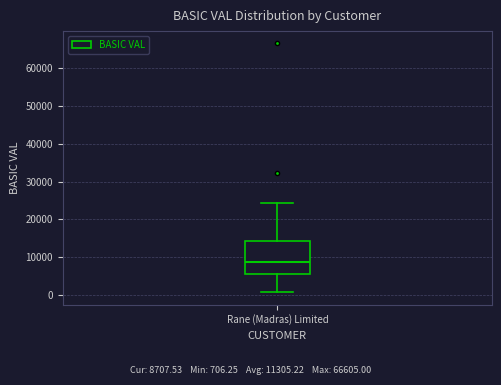

Where does the lower whisker of the box for Rane (Madras) Limited end on the y-axis? The values are not printed on the chart, so give them approximately, as read against the axis.

1000